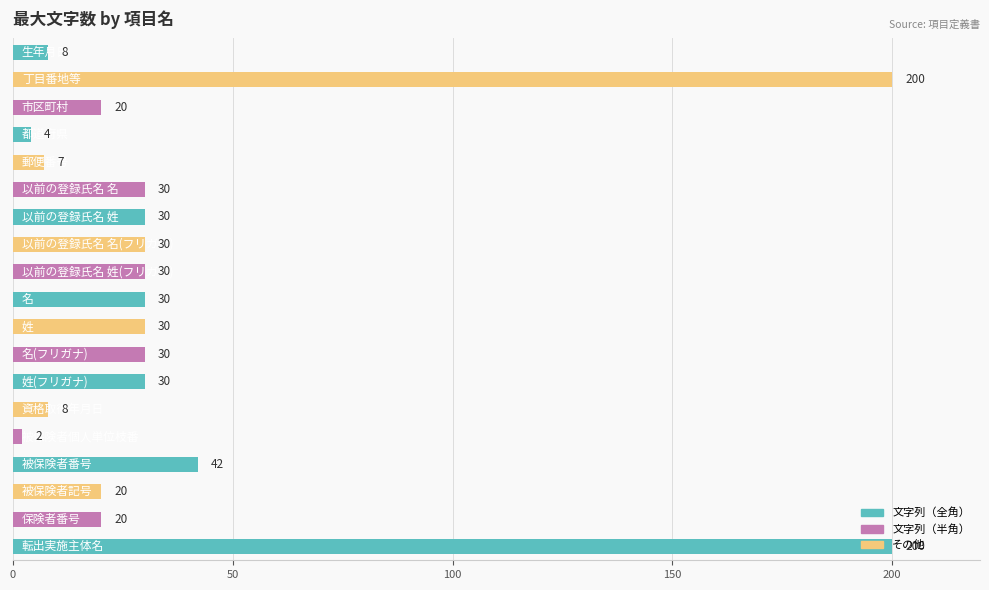

How many bars are there in total?

19